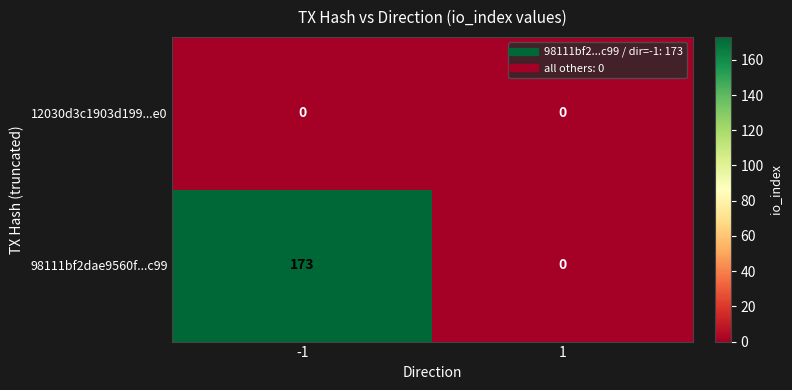

At how many categories does at least one series exceed 27?

1